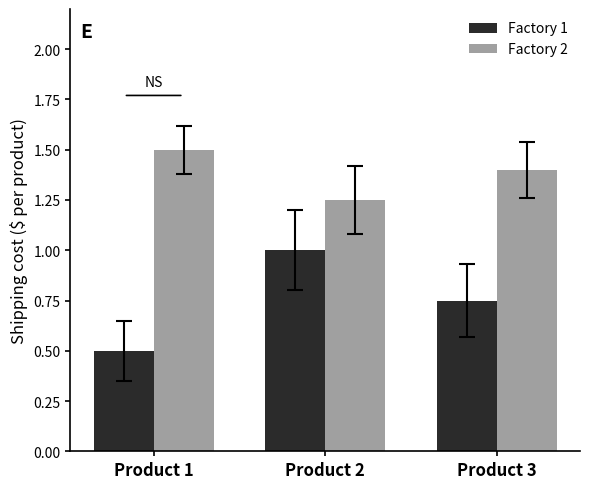

What is the sum of the Factory 1 values at Product 2 and Product 3?

1.8